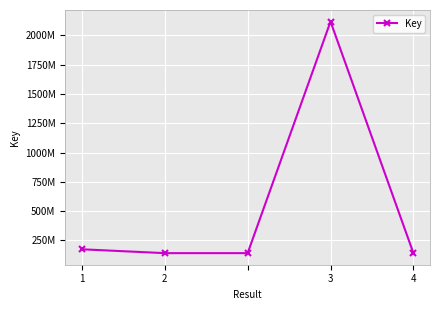

Where is the data nearest to the value 1129470964?

1